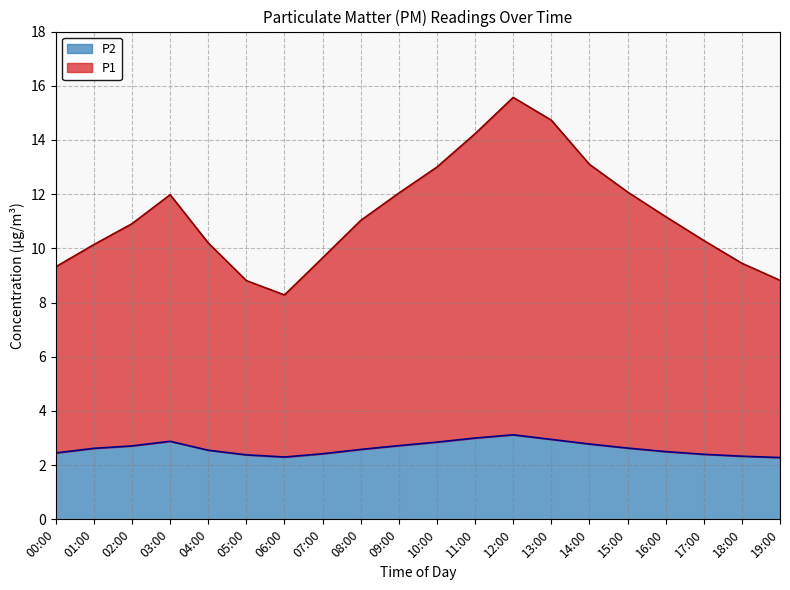

What is the label of the 9th point from the left?

08:00